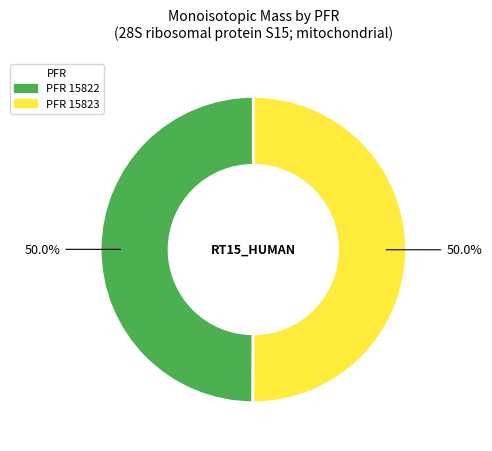

Count the number of slices in the pie.

2